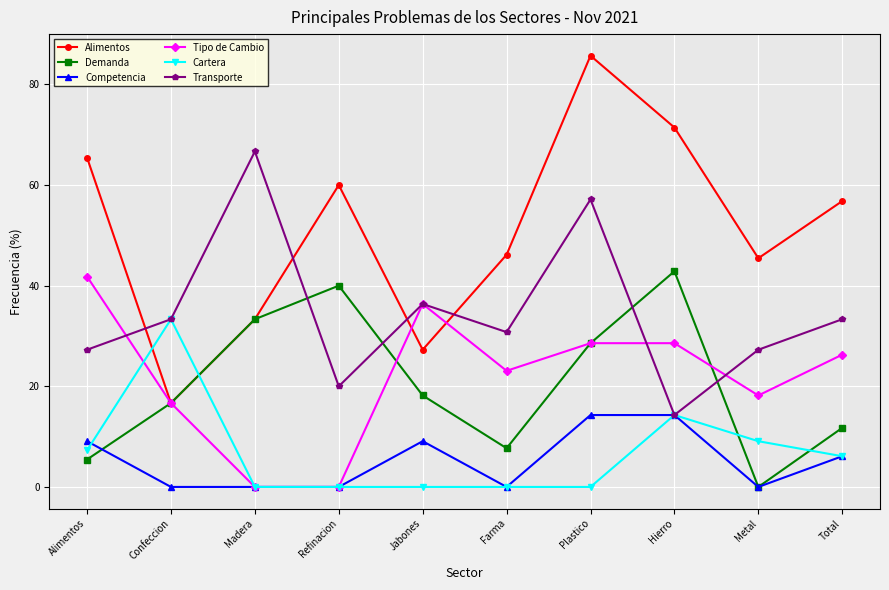

At which category does the chart reach its peak across all series?

Plastico